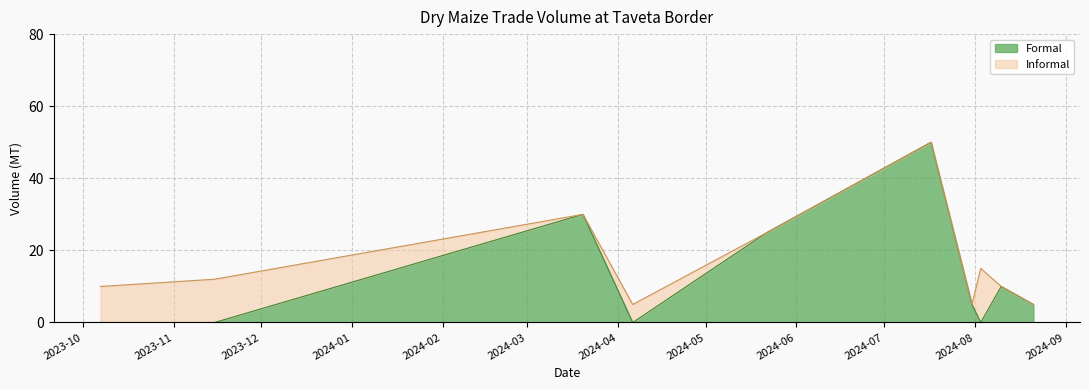

What is the highest value of the Formal series?

50